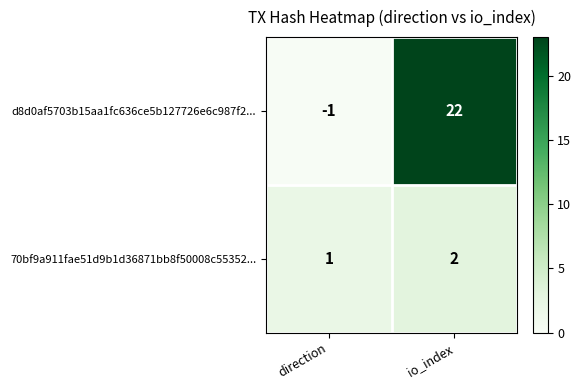

At which category does the chart reach its peak across all series?

io_index